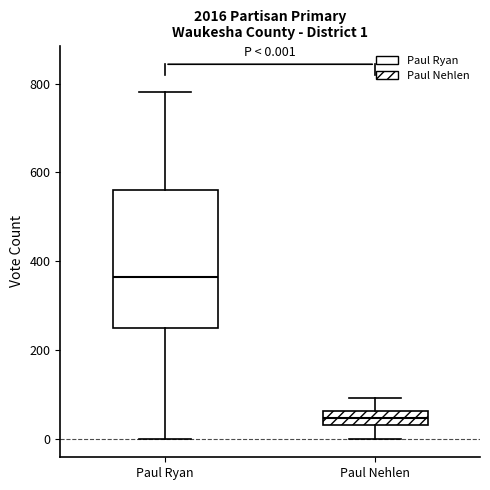

Which box has the lowest median line?

Paul Nehlen